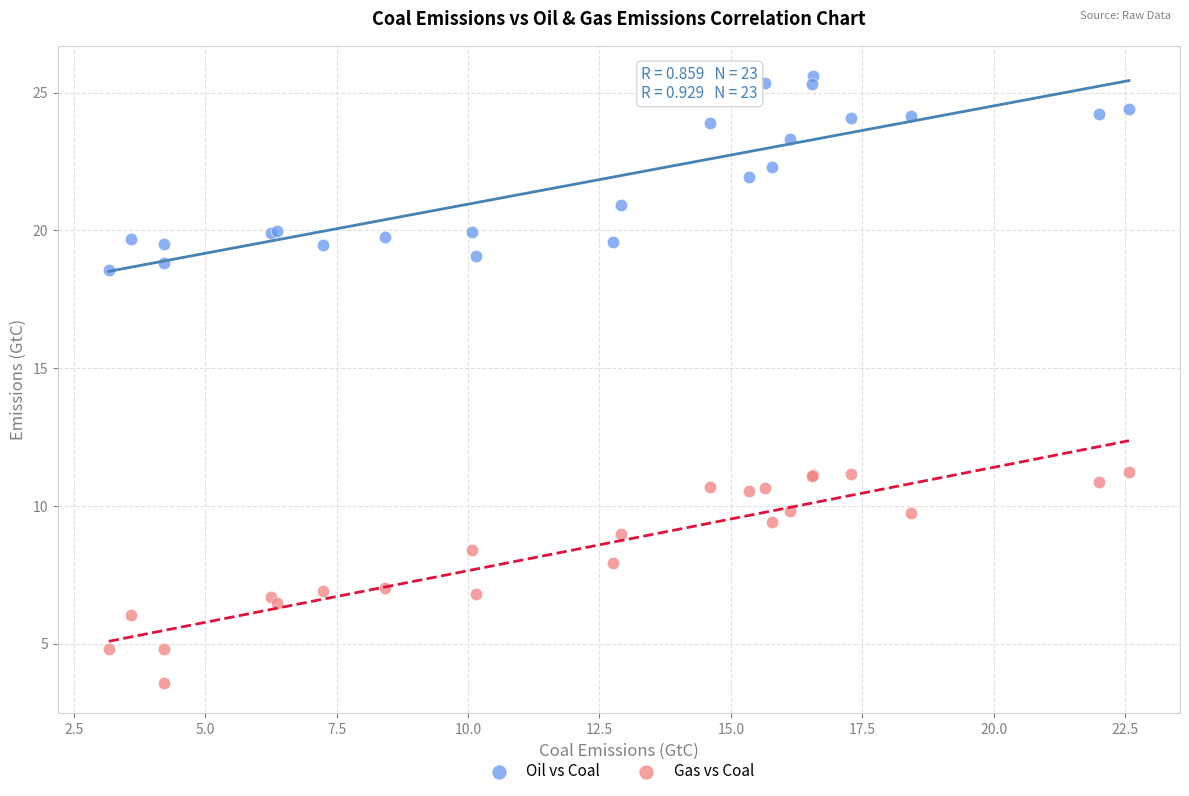

Which series contains the highest Y value?

Oil vs Coal